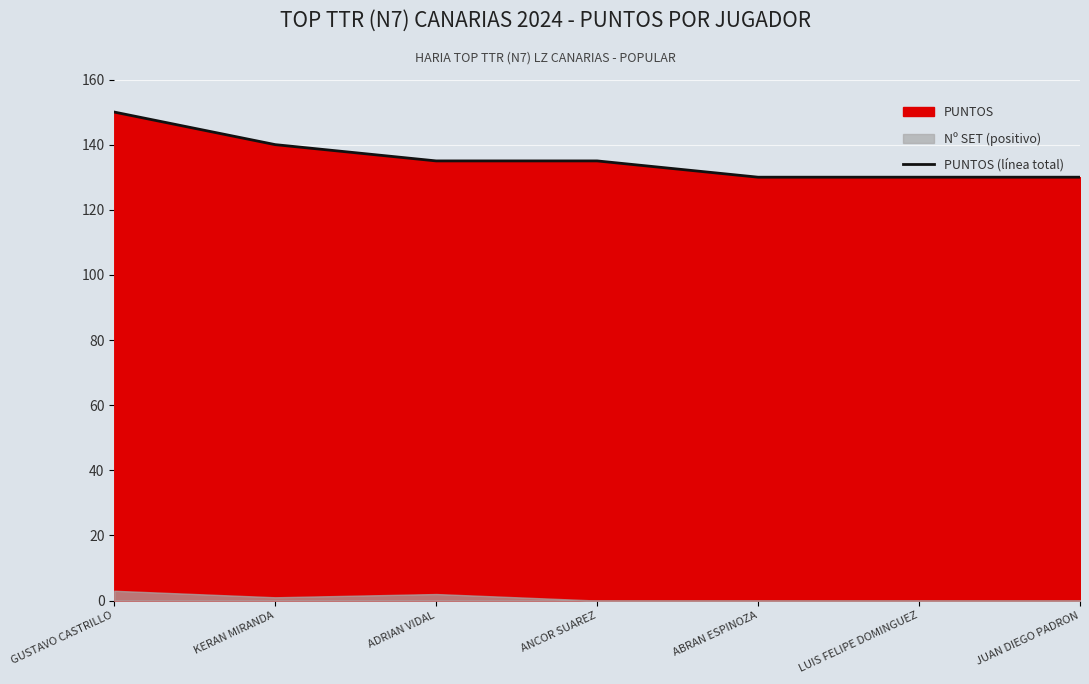

Reading left to right, transcribe all the data shown in this chart.

150	140	135	135	130	130	130